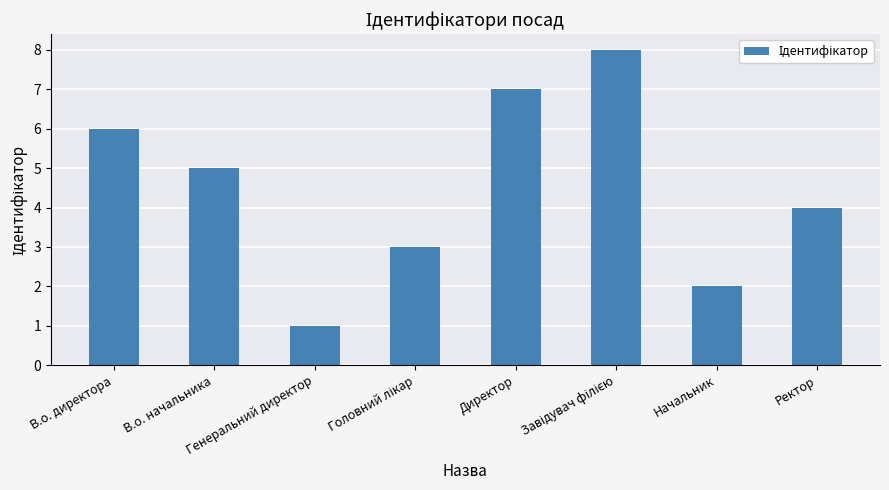

Where does the data first go above 5?

В.о. директора